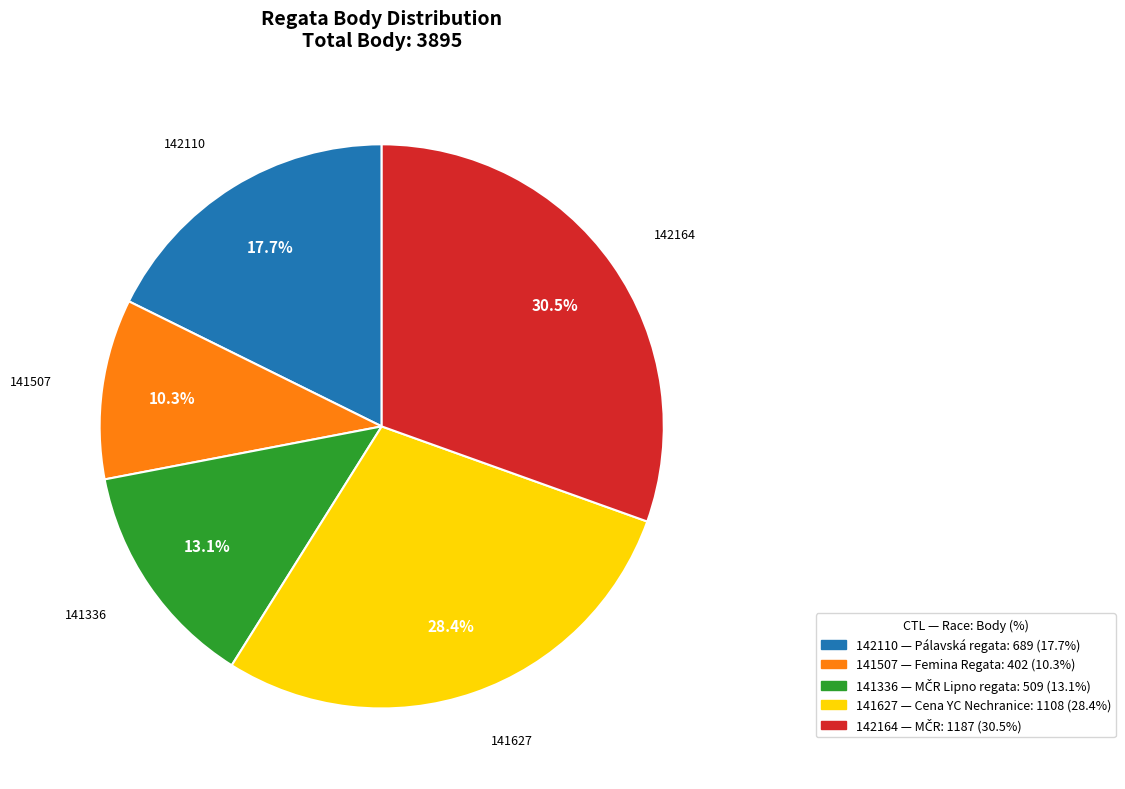

Is it true that 141507 is 1% of the pie?

False